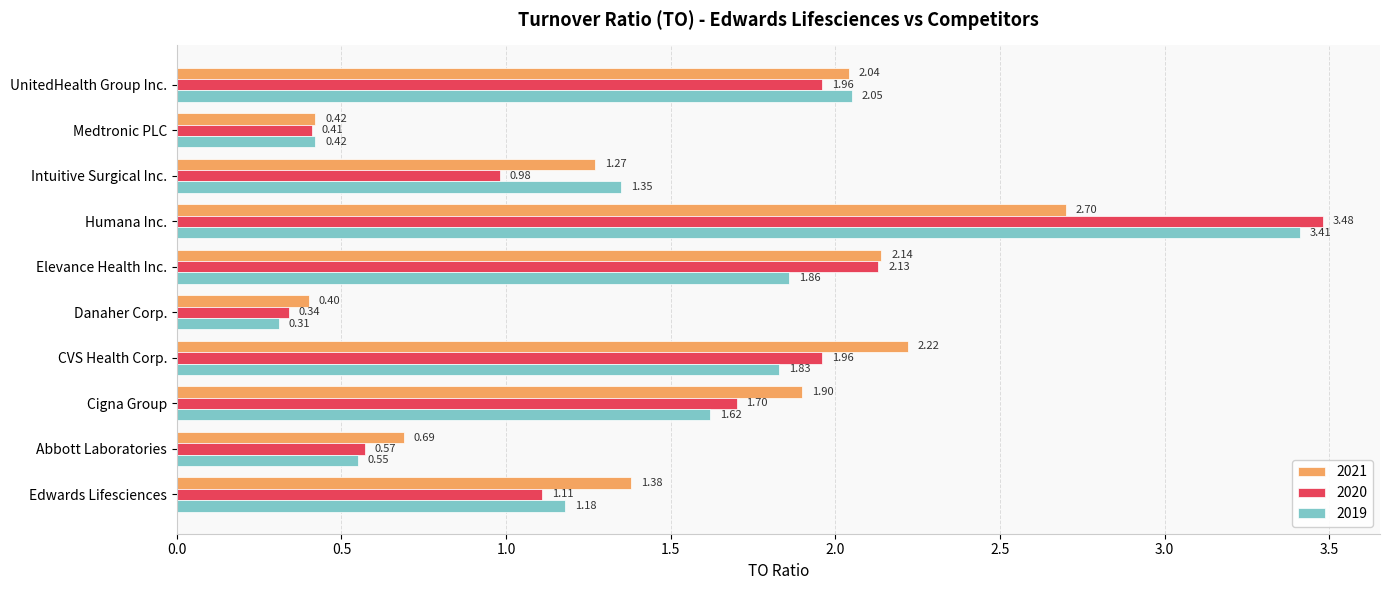

How many series are shown in this chart?

3